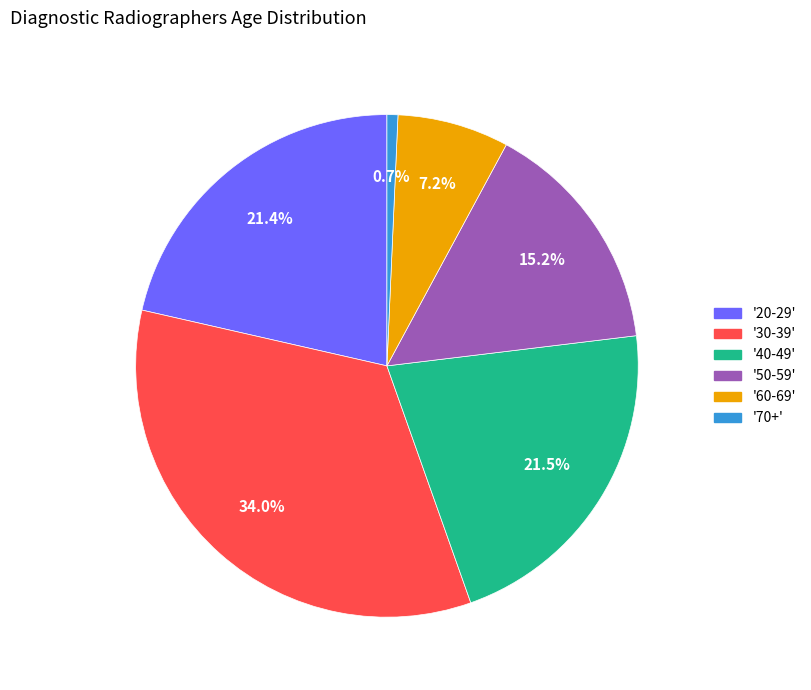

Is there a majority slice in this chart?

No